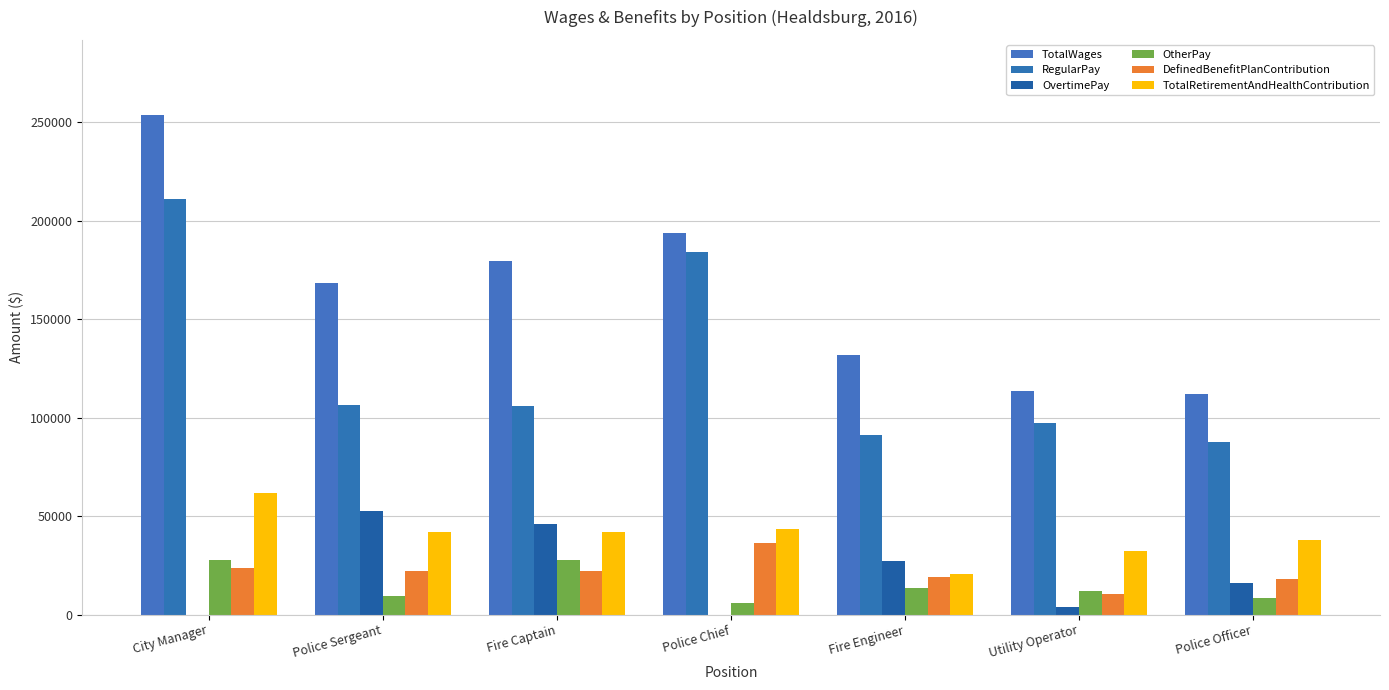

At which label does OvertimePay reach its peak?

Police Sergeant